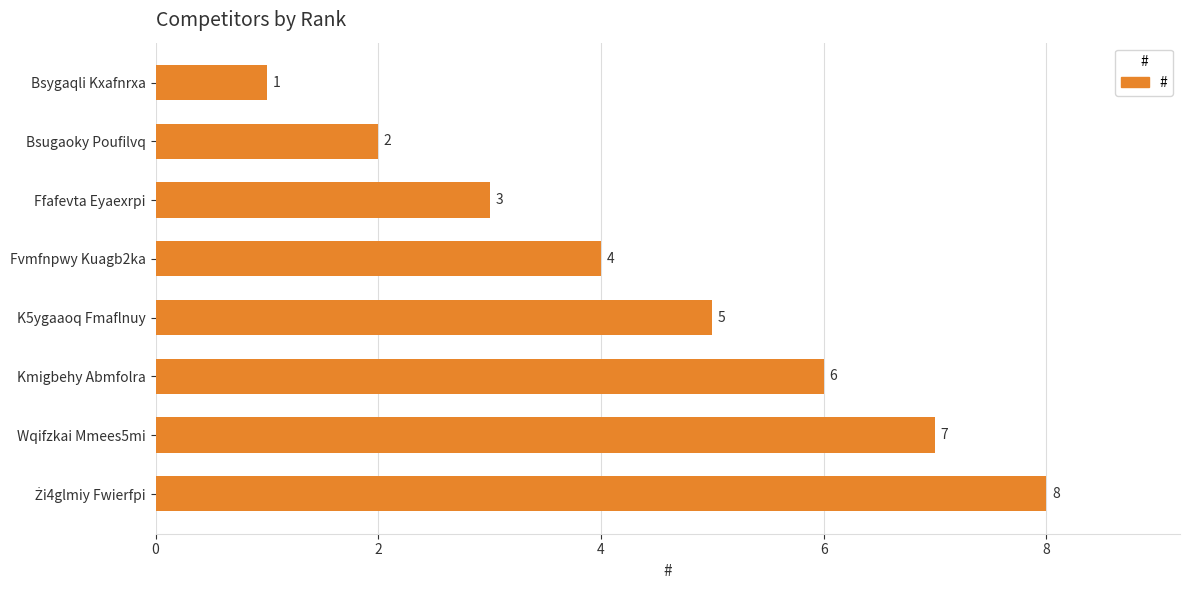

What is the change in value from Fvmfnpwy Kuagb2ka to Wqifzkai Mmees5mi?

+3